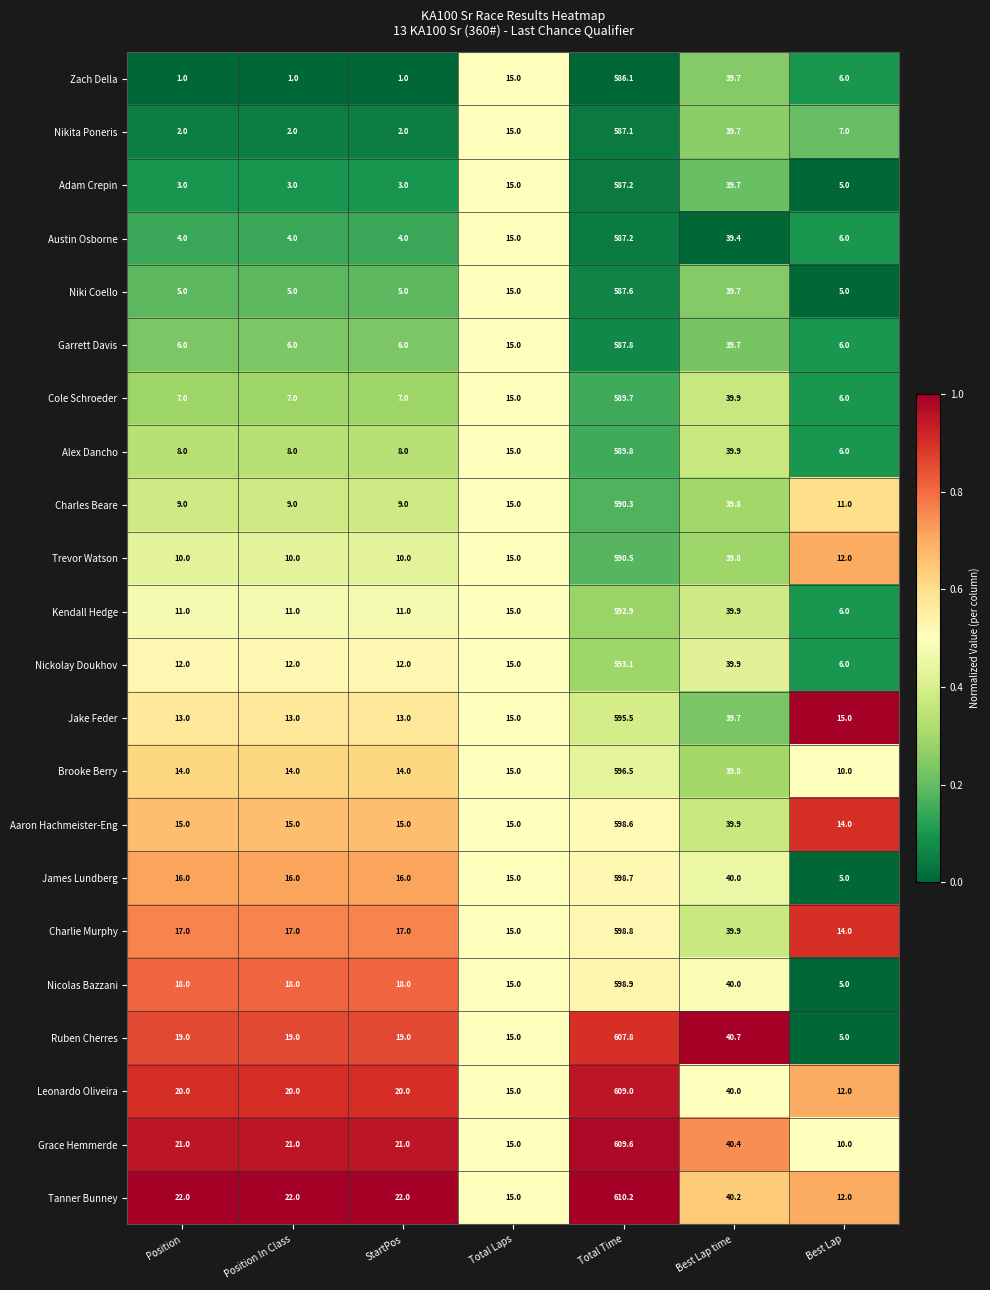

What is the sum of all Charles Beare values?

683.1